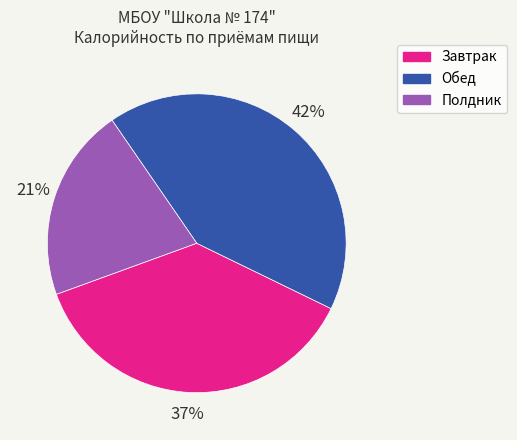

To the nearest percent, what is the average slice percentage?

33%